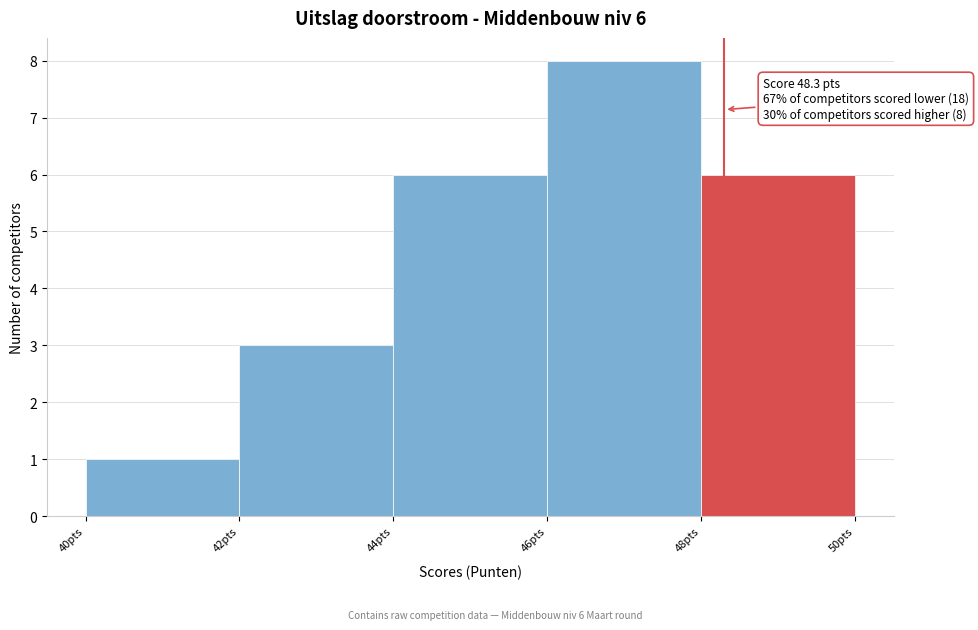

Over which range of the x-axis is the bar tallest?

46 to 48